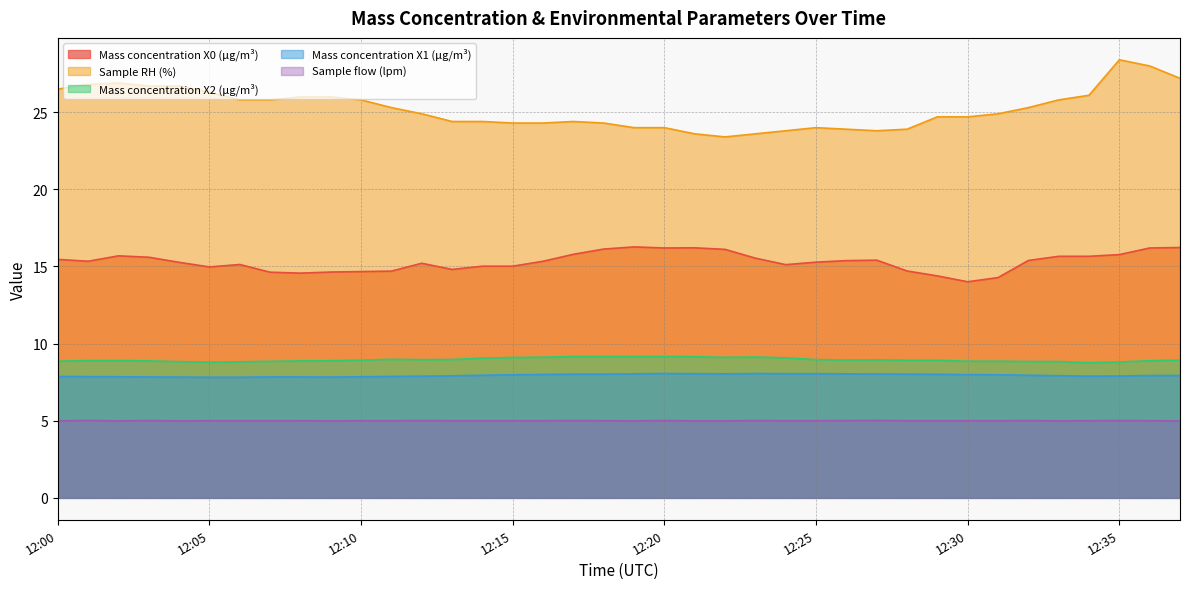

How many interior local valleys does the Mass concentration X1 (μg/m³) series have?

3